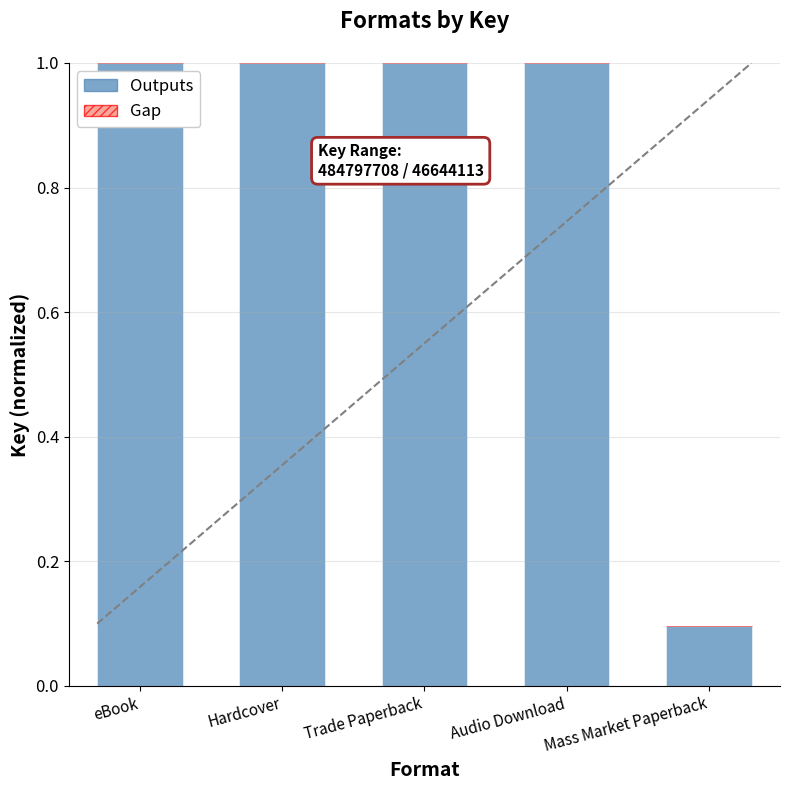

The value at Trade Paperback is 1.0. True or false?

True